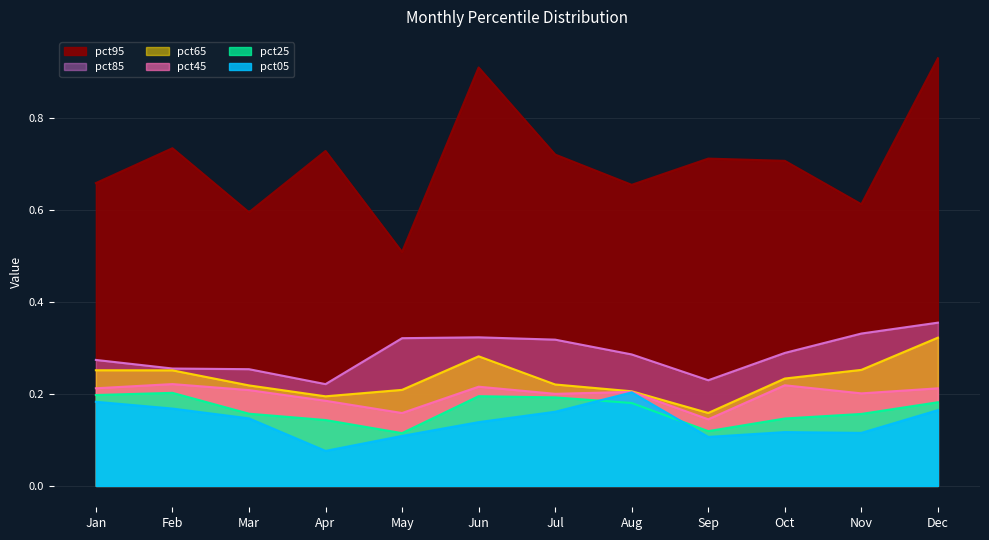

How many categories are shown in the chart?

12